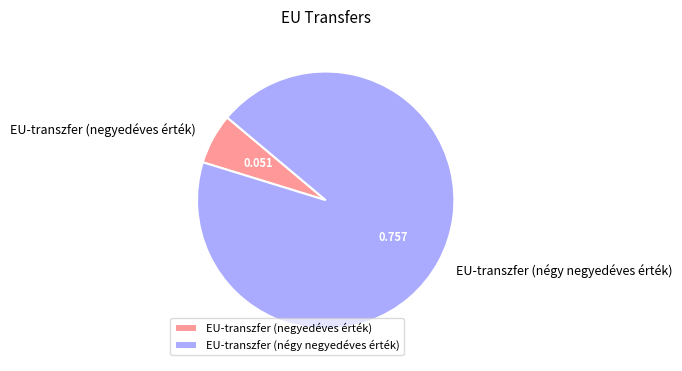

Do EU-transzfer (négy negyedéves érték) and EU-transzfer (negyedéves érték) together represent more than half of the pie?

Yes